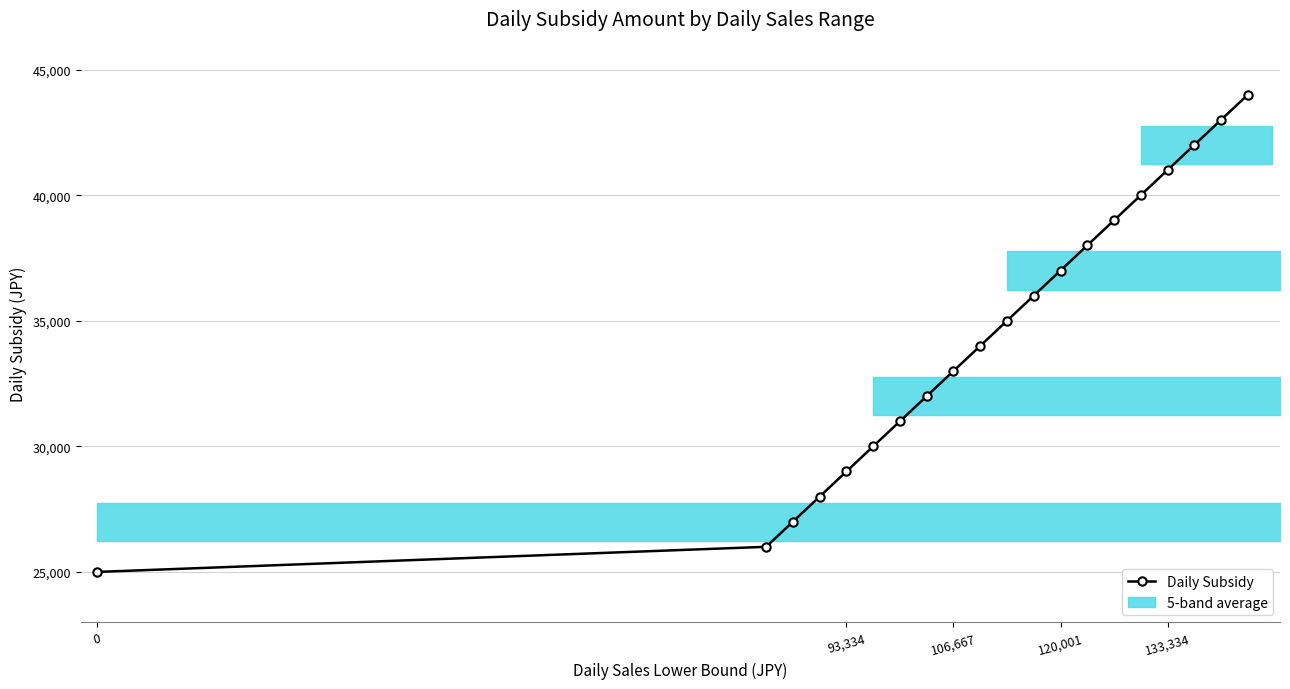

True or false: there are more than 1 points higher than both neighbors.

False